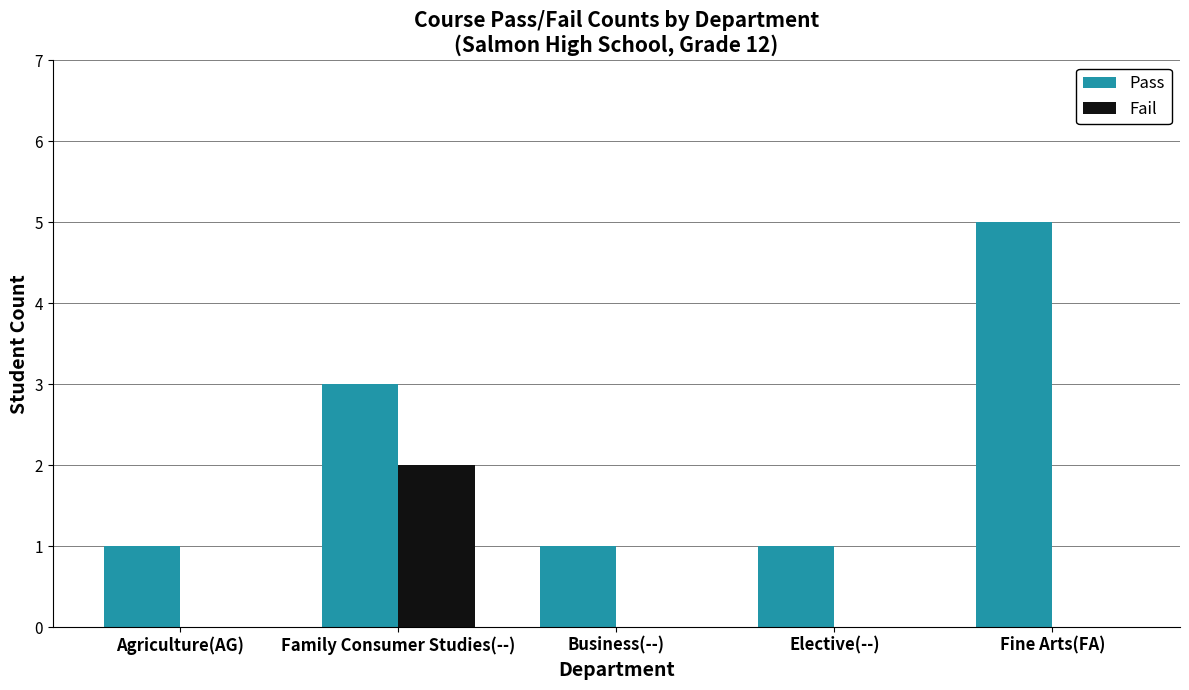

Which series has the largest range (max minus min)?

Pass